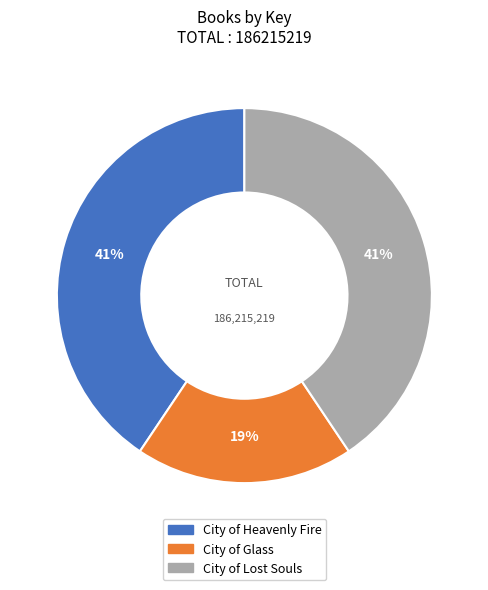

Which category has the smallest portion of the pie?

City of Glass